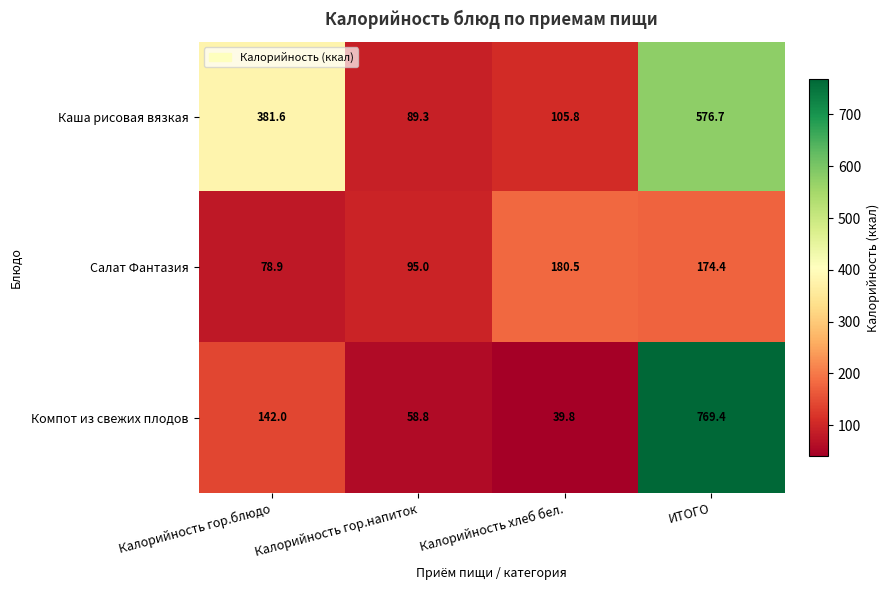

Which series changed the most between Калорийность гор.напиток and ИТОГО?

Компот из свежих плодов